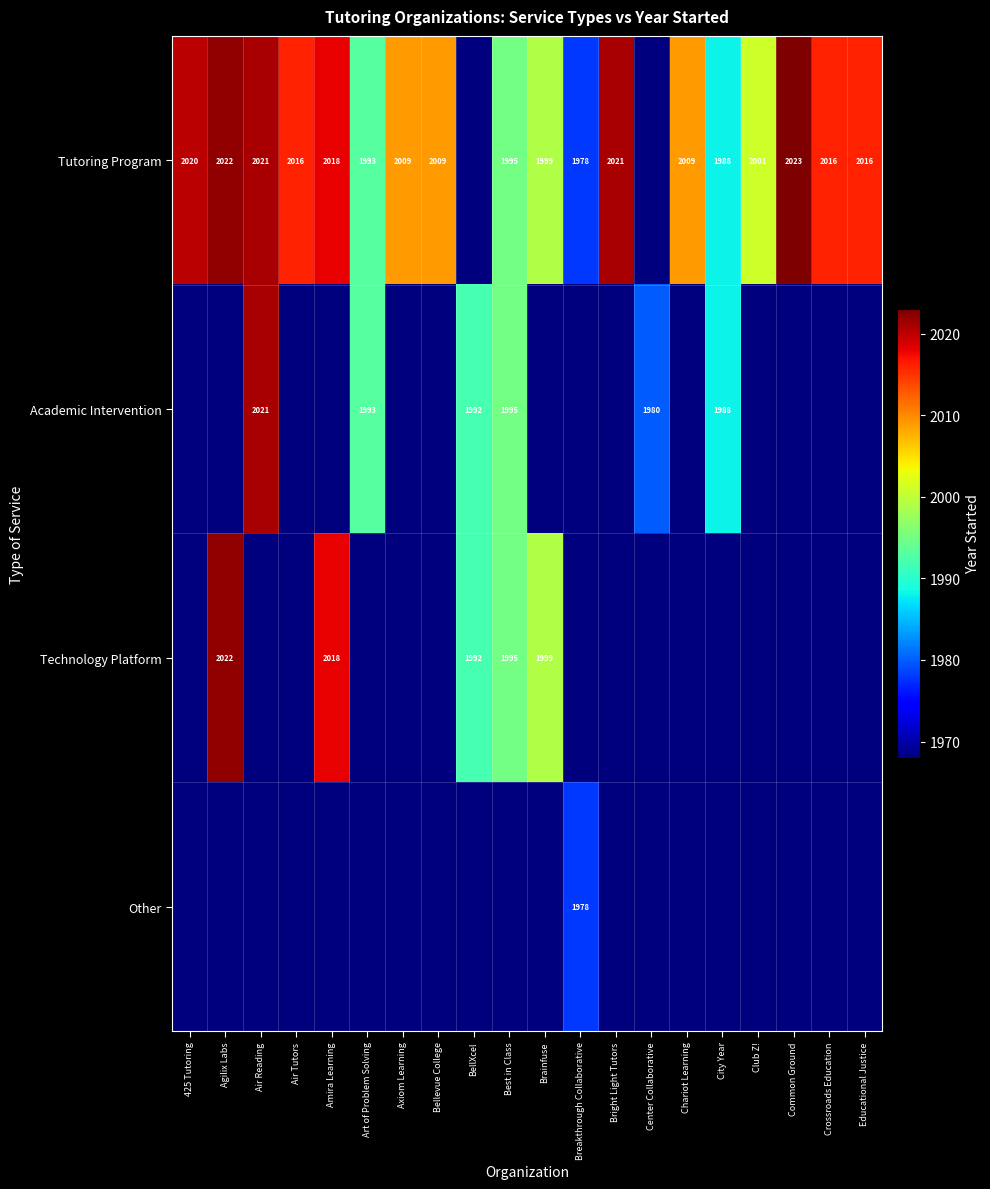

True or false: Tutoring Program has a value of 2638 at Crossroads Education.

False